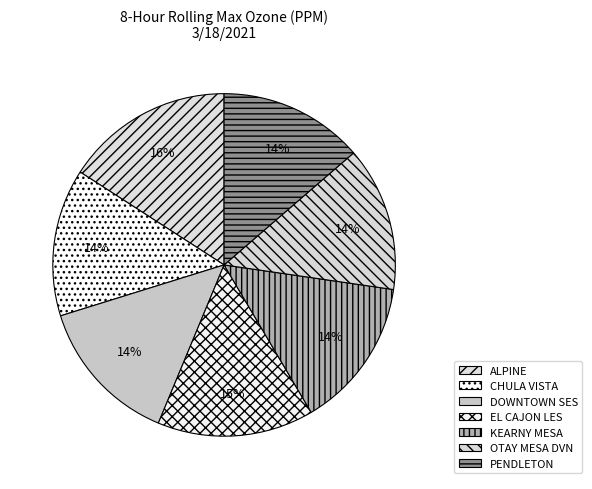

Which slice is the largest?

ALPINE